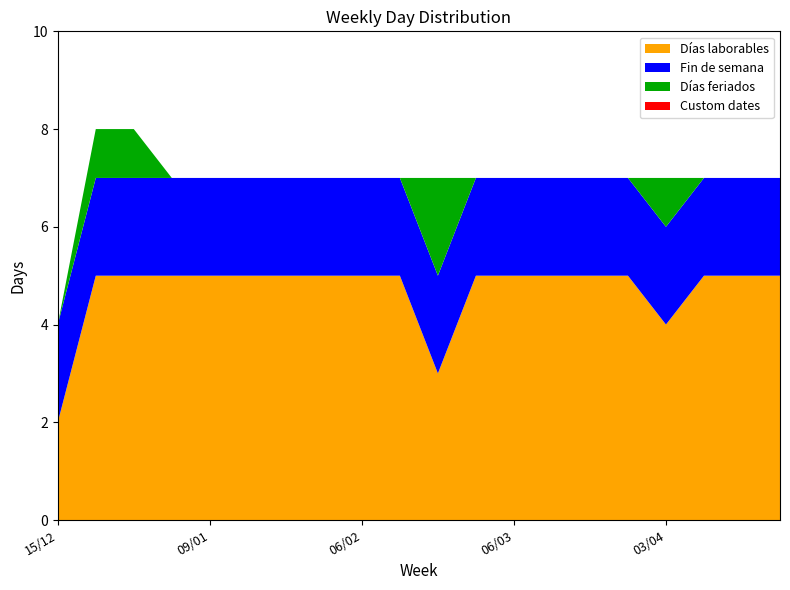

Reading left to right, list all the values displayed in this chart.

Días laborables: 2	5	5	5	5	5	5	5	5	5	3	5	5	5	5	5	4	5	5	5
Fin de semana: 2	2	2	2	2	2	2	2	2	2	2	2	2	2	2	2	2	2	2	2
Días feriados: 0	1	1	0	0	0	0	0	0	0	2	0	0	0	0	0	1	0	0	0
Custom dates: 0	0	0	0	0	0	0	0	0	0	0	0	0	0	0	0	0	0	0	0